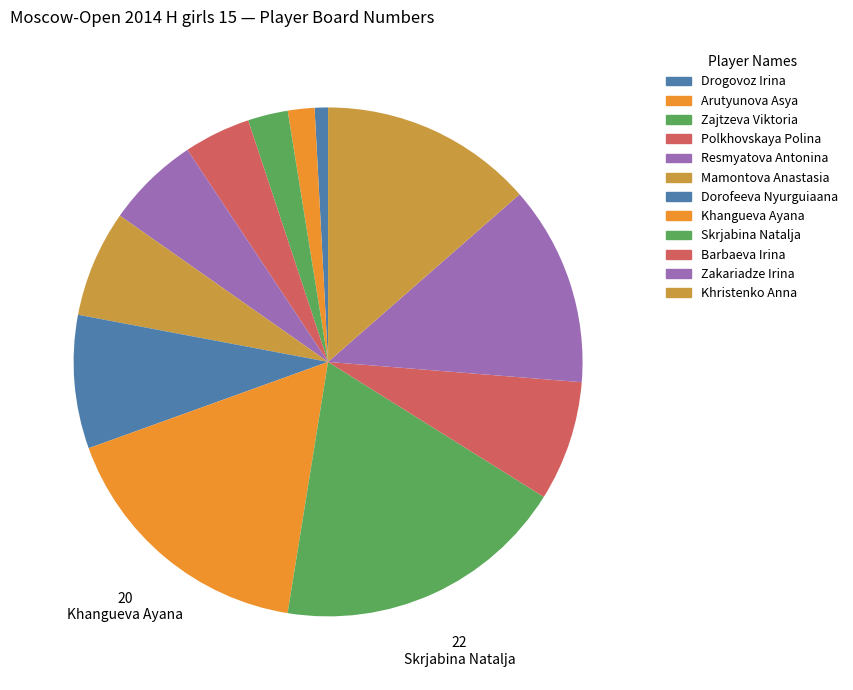

How many slices are in this pie chart?

12